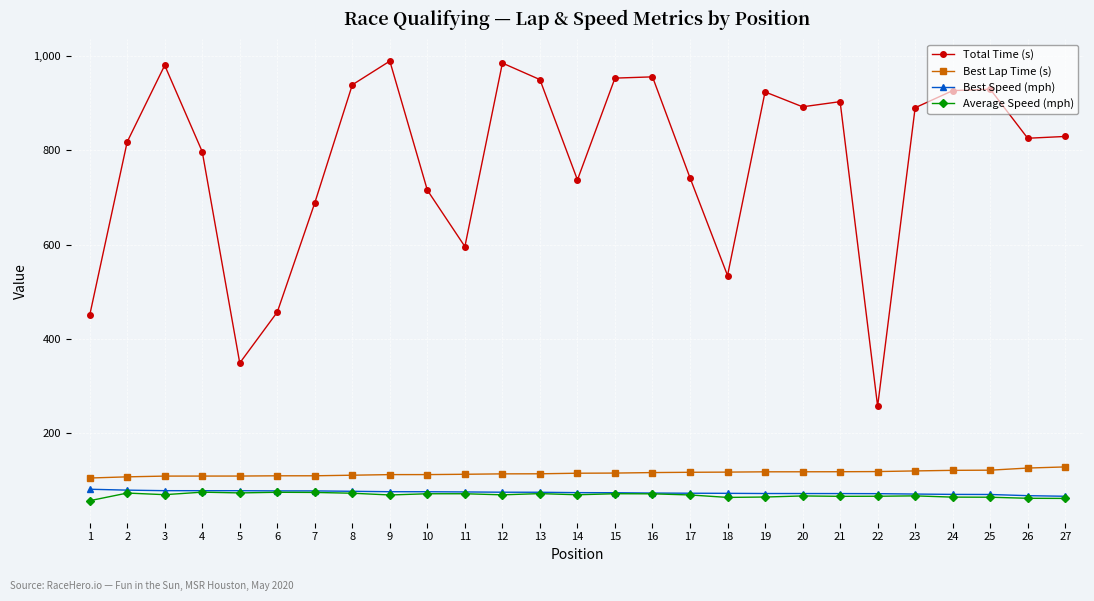

What is the smallest value displayed?

57.1